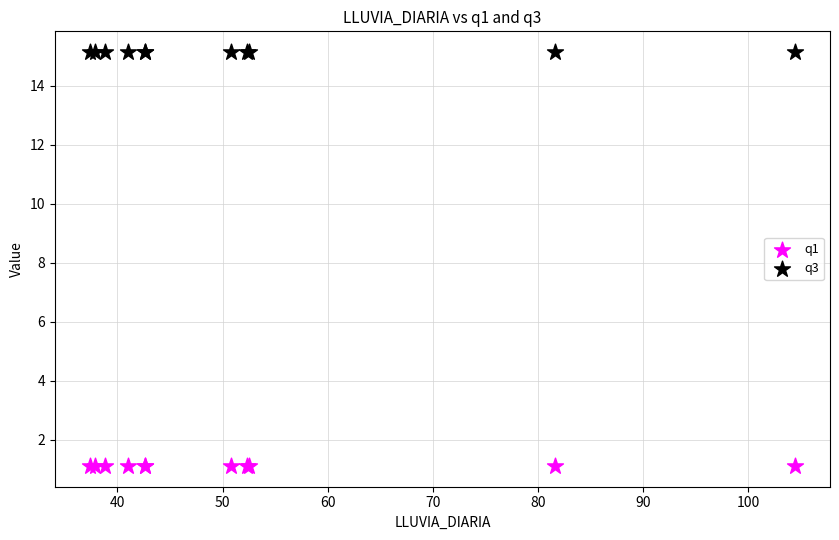

Which series contains the lowest Y value?

q1